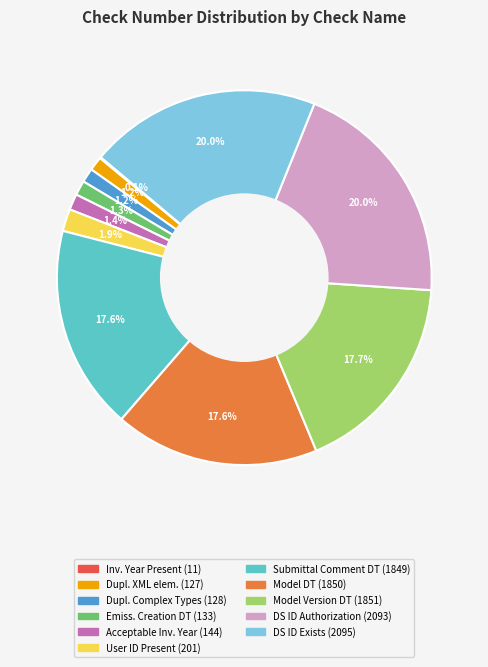

Does any single category account for the majority?

No